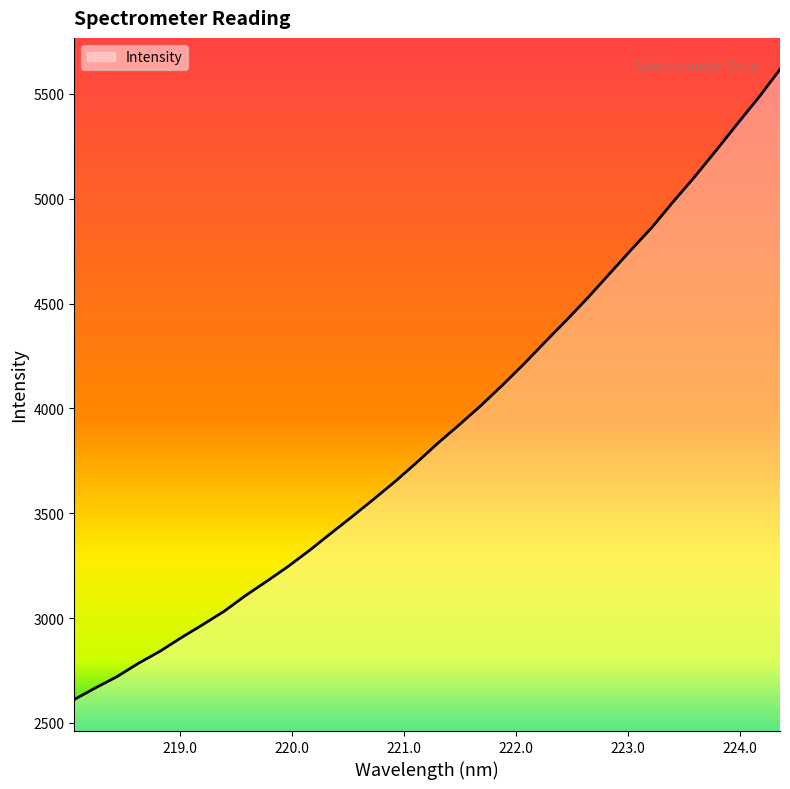

What is the difference between the maximum and minimum values?

3004.9